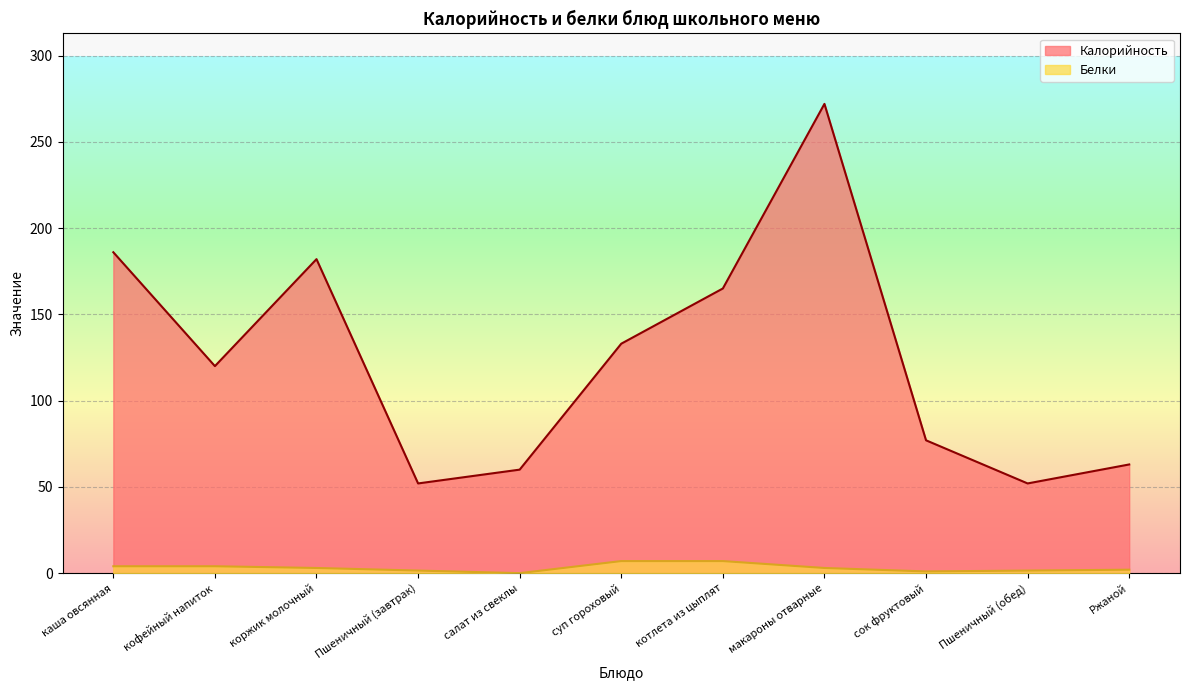

Rank the series by their average value, from highest to lowest.

Калорийность, Белки